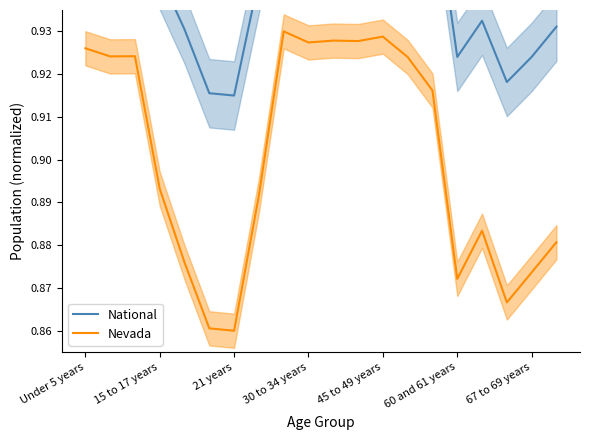

What position from the right is 60 and 61 years?

5